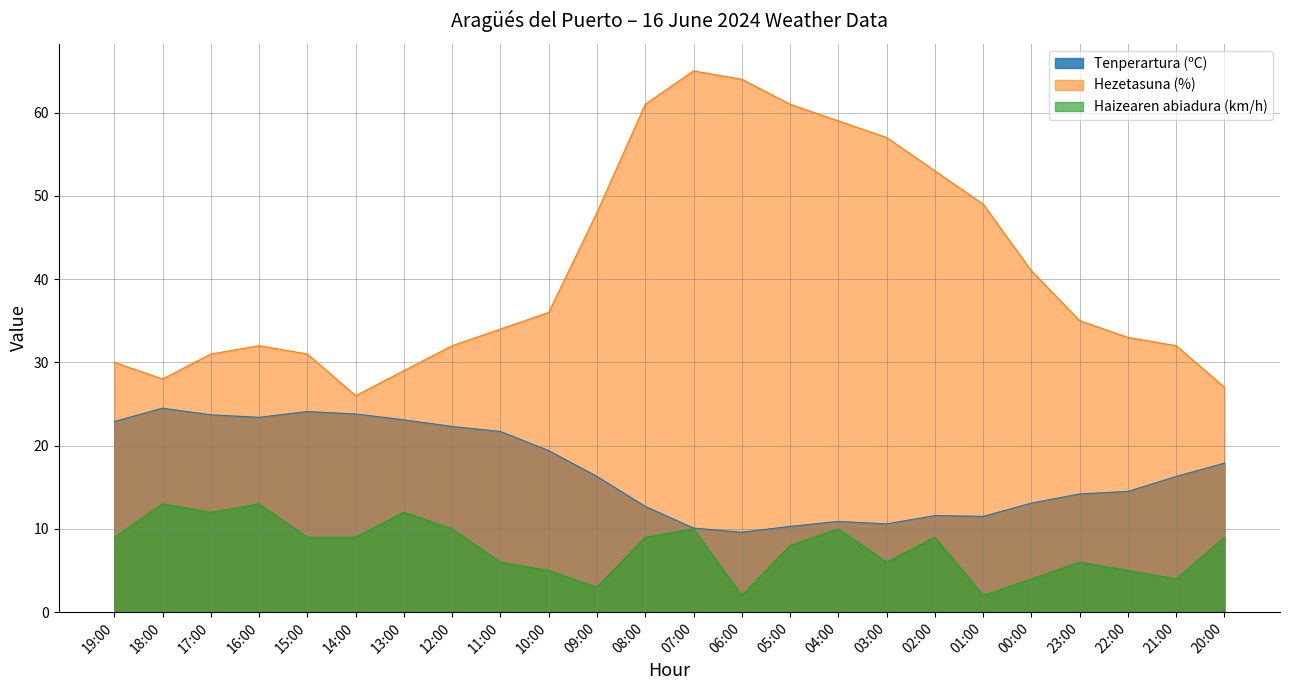

What is the difference between the maximum and minimum values in the Haizearen abiadura (km/h) series?

11.0